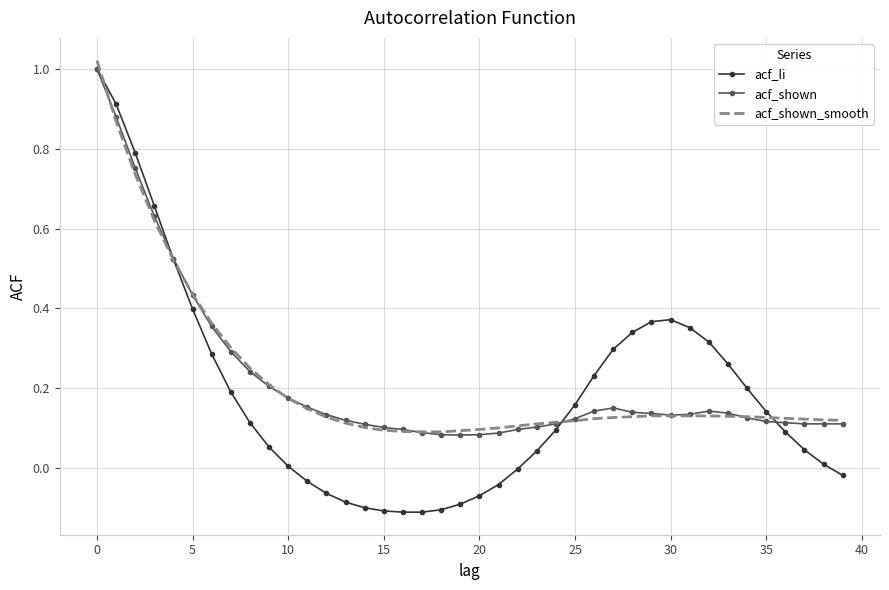

Count the number of categories in the chart.

40